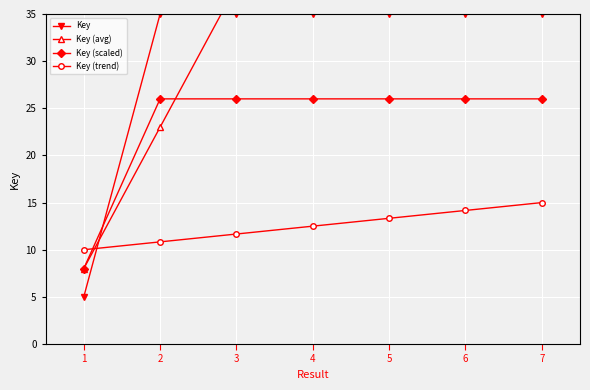

Rank the categories by Key (avg) value from highest to lowest.

7, 3, 4, 5, 6, 2, 1